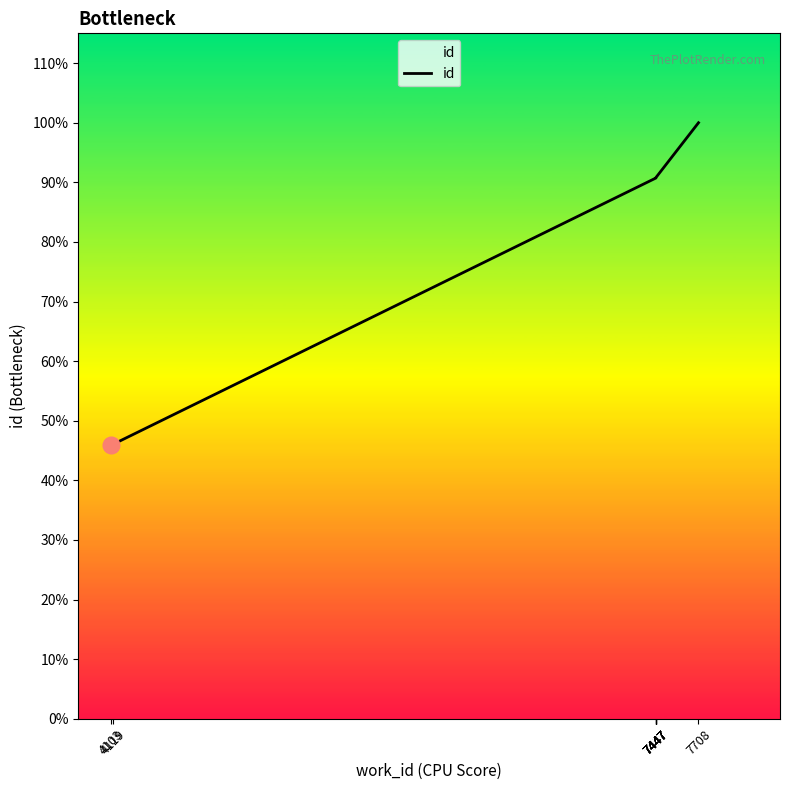

Which category has the lowest value across all series?

4103